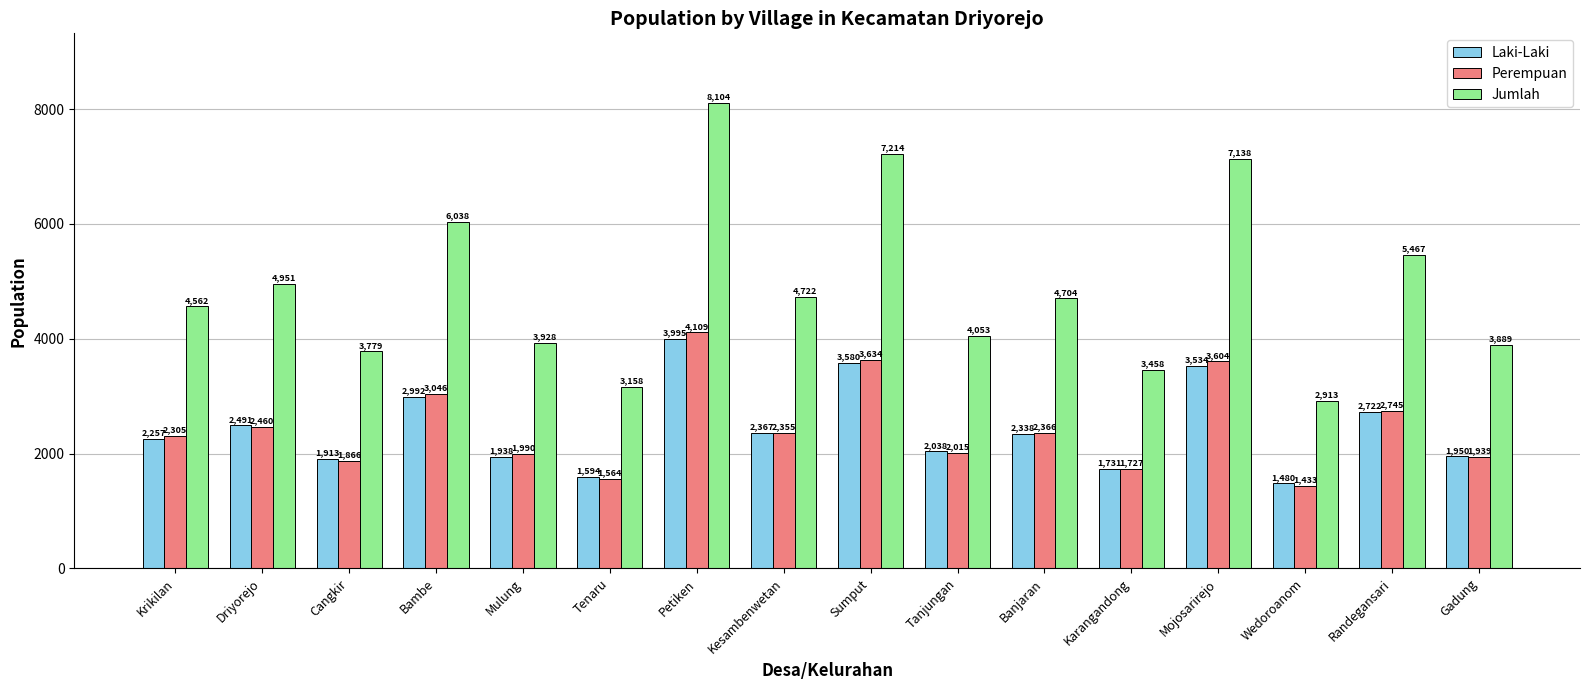

How many categories are shown in the chart?

16